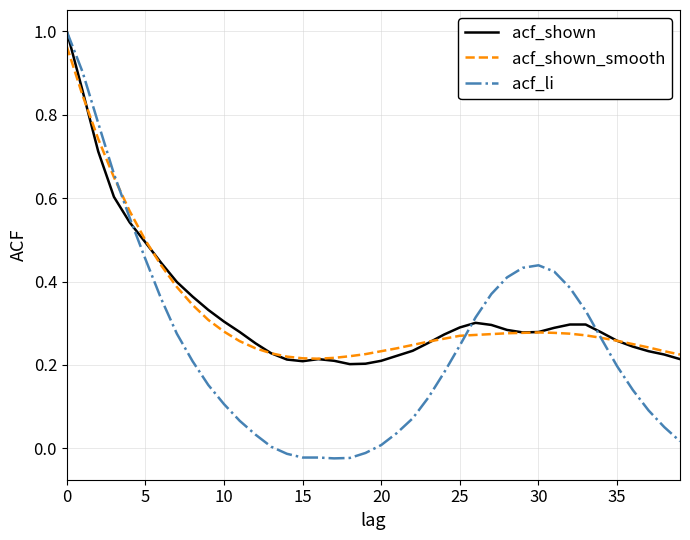

Which series has the widest spread of values?

acf_li